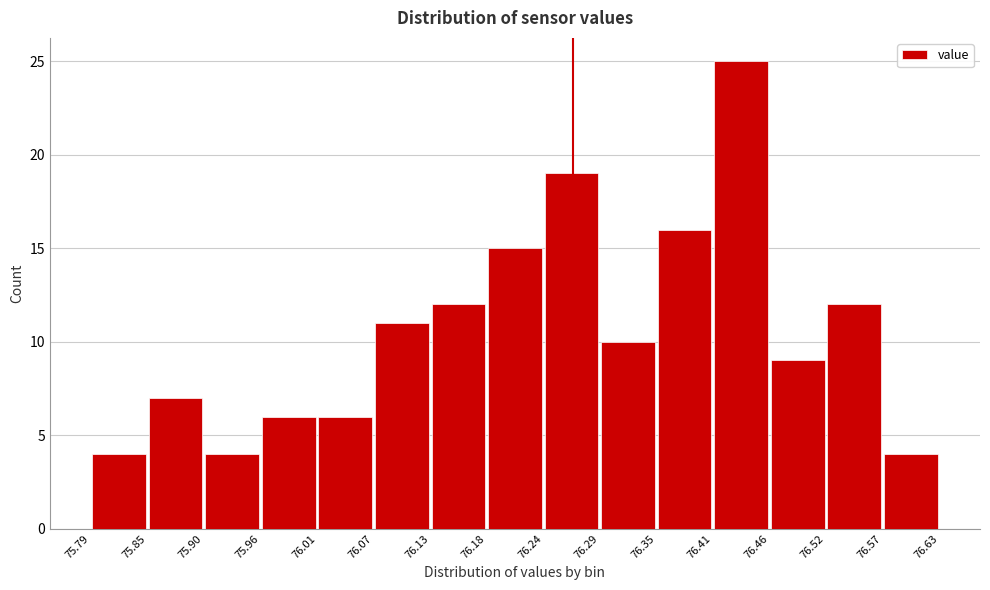

Reading left to right, transcribe this chart: for each bar, give the range it covers on the x-axis and its height. The values are not printed on the chart, so give them approximately, as read against the axis.

75.79 to 75.85: 4
75.85 to 75.90: 7
75.90 to 75.96: 4
75.96 to 76.01: 6
76.01 to 76.07: 6
76.07 to 76.13: 11
76.13 to 76.18: 12
76.18 to 76.24: 15
76.24 to 76.29: 19
76.29 to 76.35: 10
76.35 to 76.41: 16
76.41 to 76.46: 25
76.46 to 76.52: 9
76.52 to 76.57: 12
76.57 to 76.63: 4